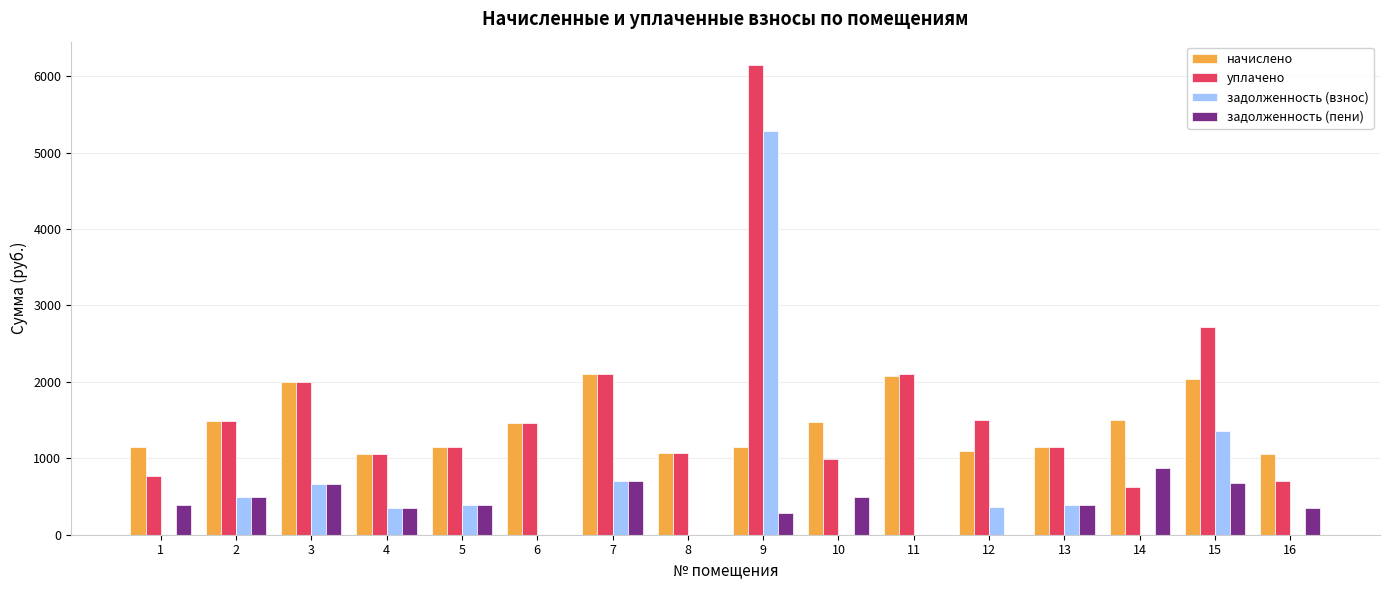

What is the highest value of the задолженность (пени) series?

879.3